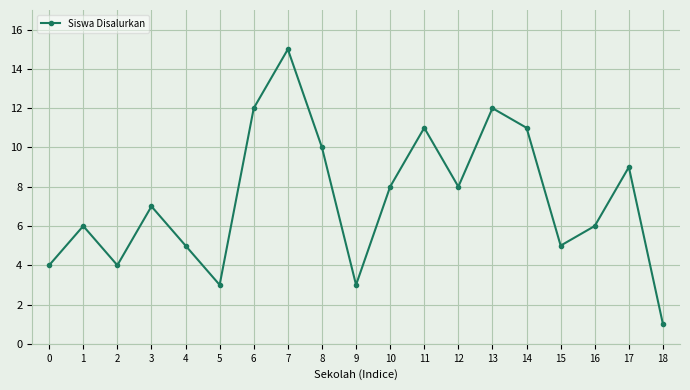

The value at 0 is 7. True or false?

False